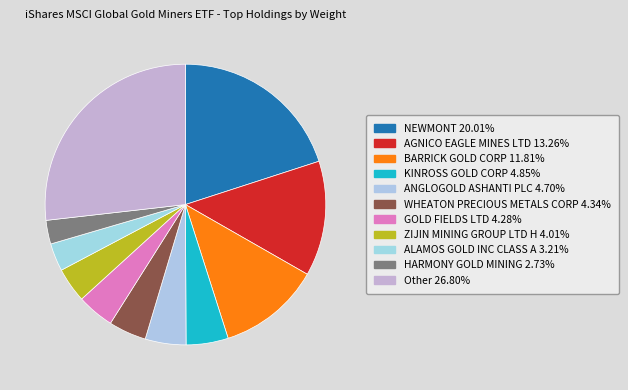

How many slices are in this pie chart?

11